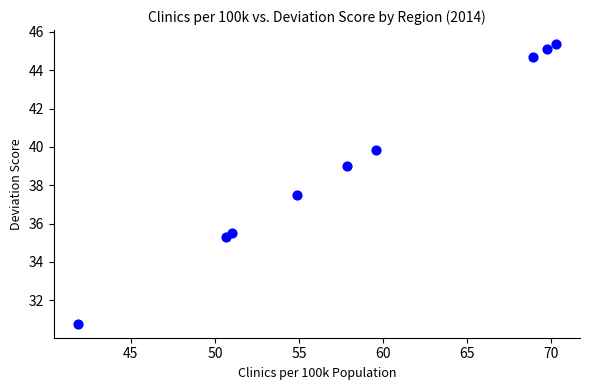

What Y value in the scatter plot is closest to 38?

37.5